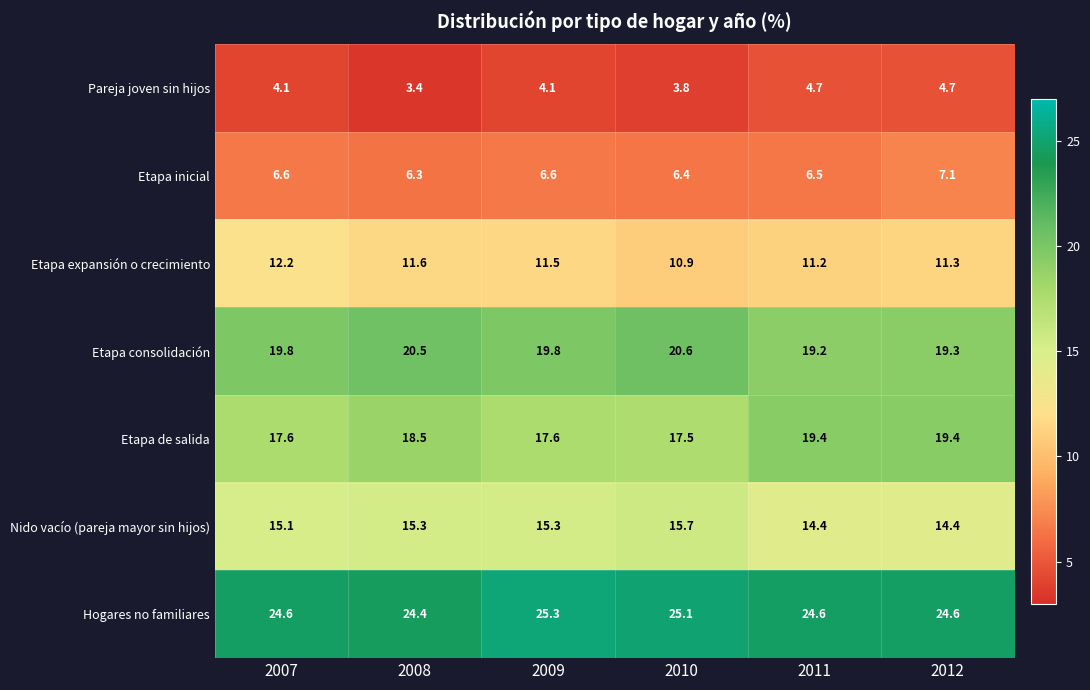

The value of Etapa consolidación at 2011 is 32.1. True or false?

False